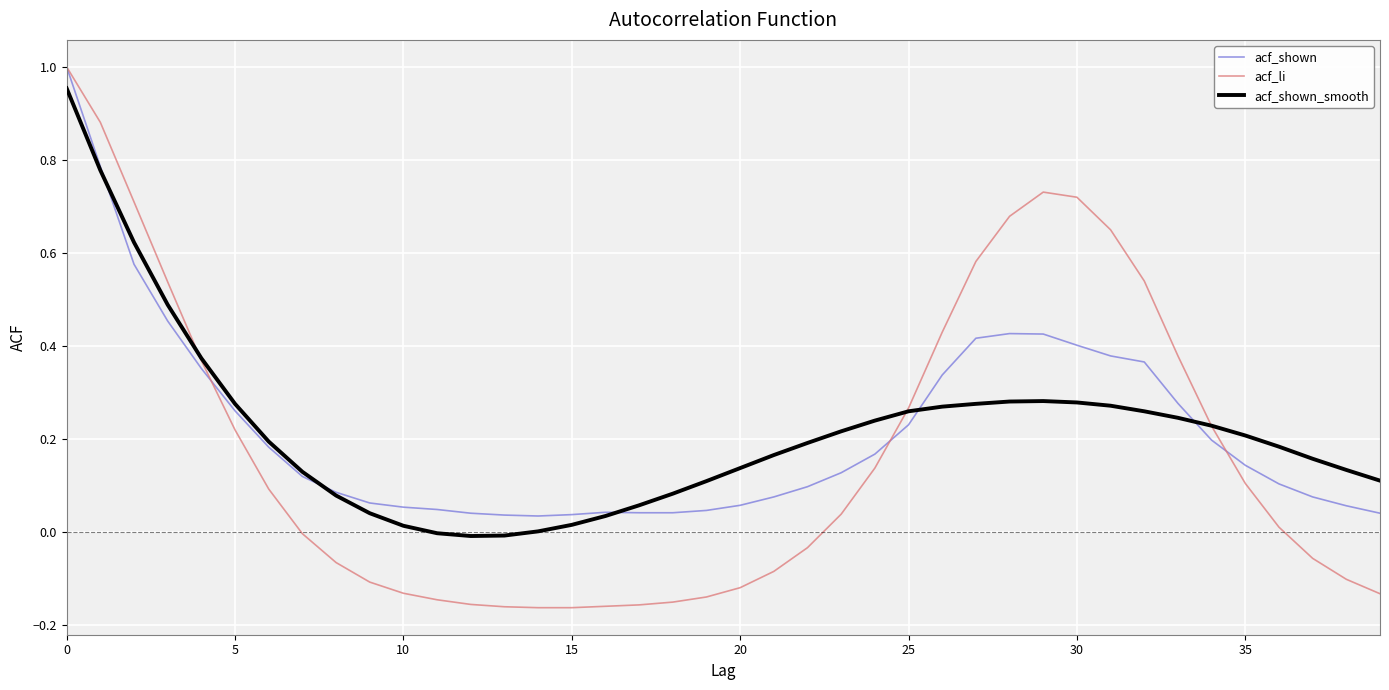

Which series has the widest spread of values?

acf_li